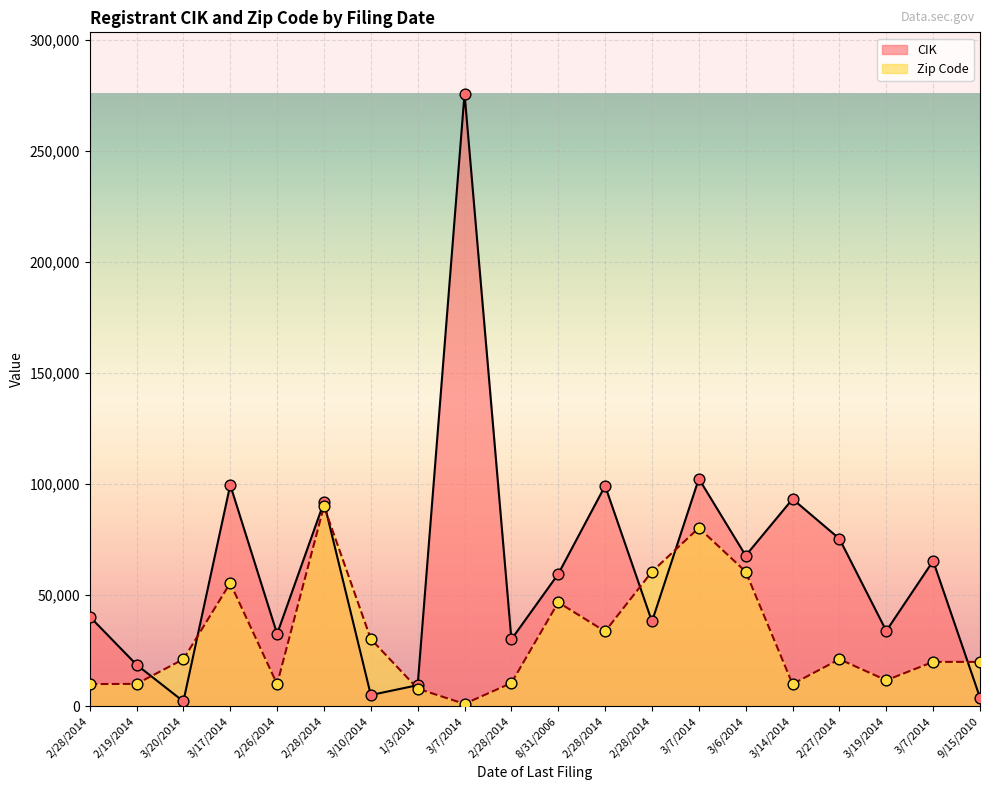

Which series reaches the minimum Y coordinate?

Zip Code